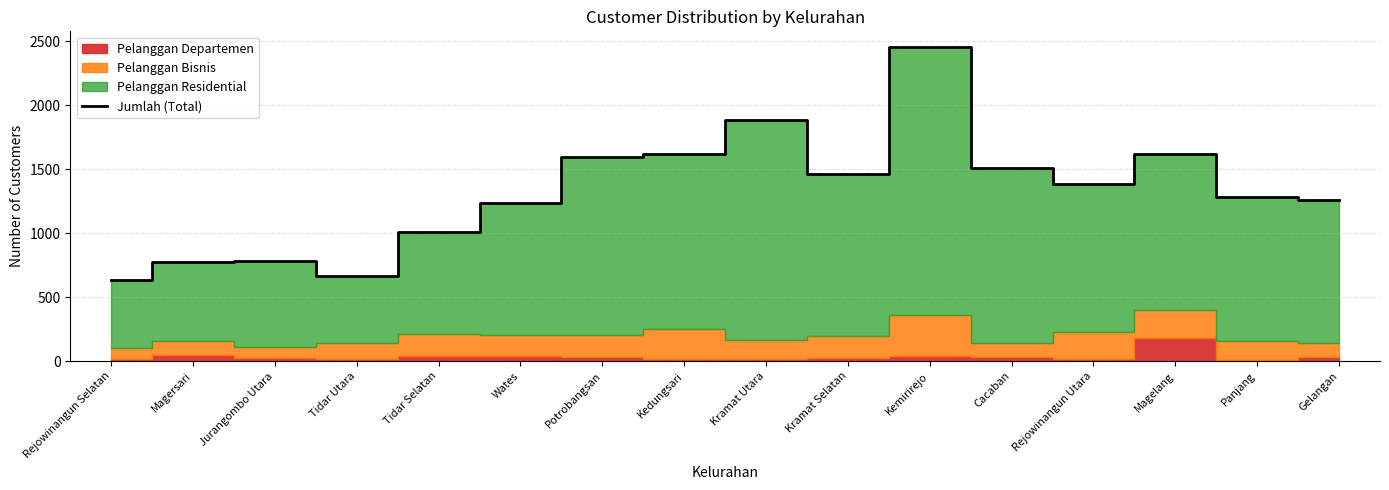

What is the maximum value shown in the chart?

2453